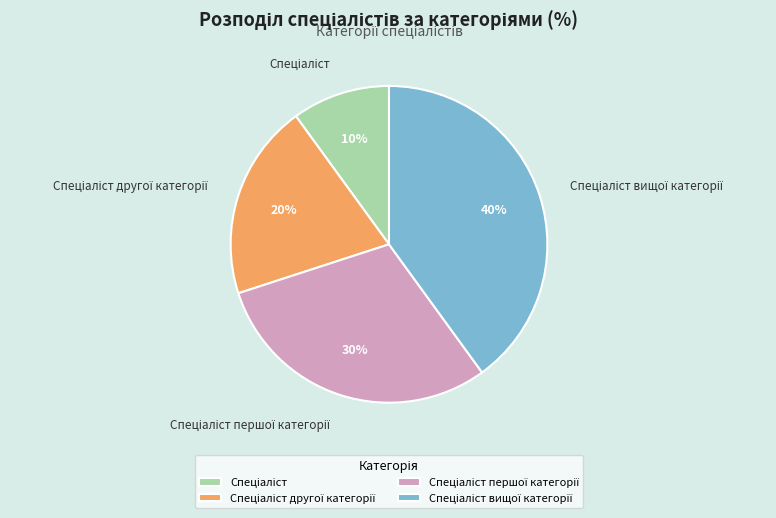

To the nearest percent, what is the average slice percentage?

25%